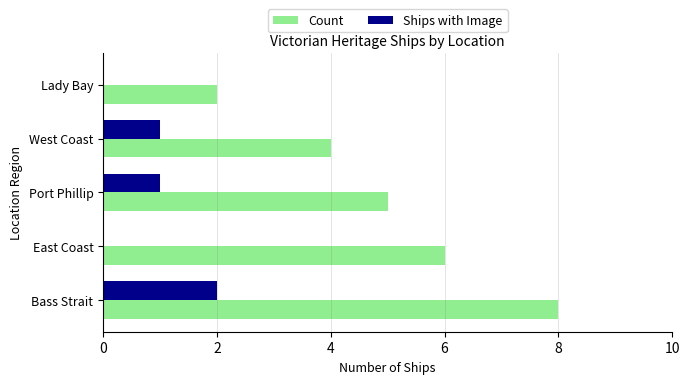

Which label corresponds to the largest value in the chart?

Bass Strait